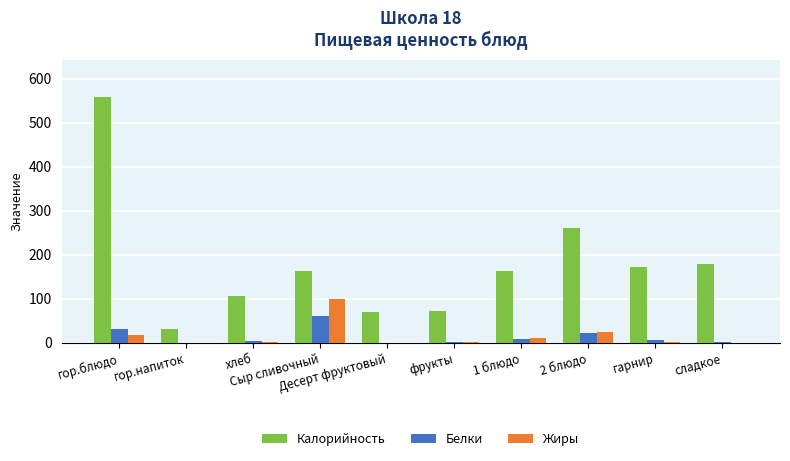

Between гор.напиток and 1 блюдо, which series saw the biggest shift?

Калорийность